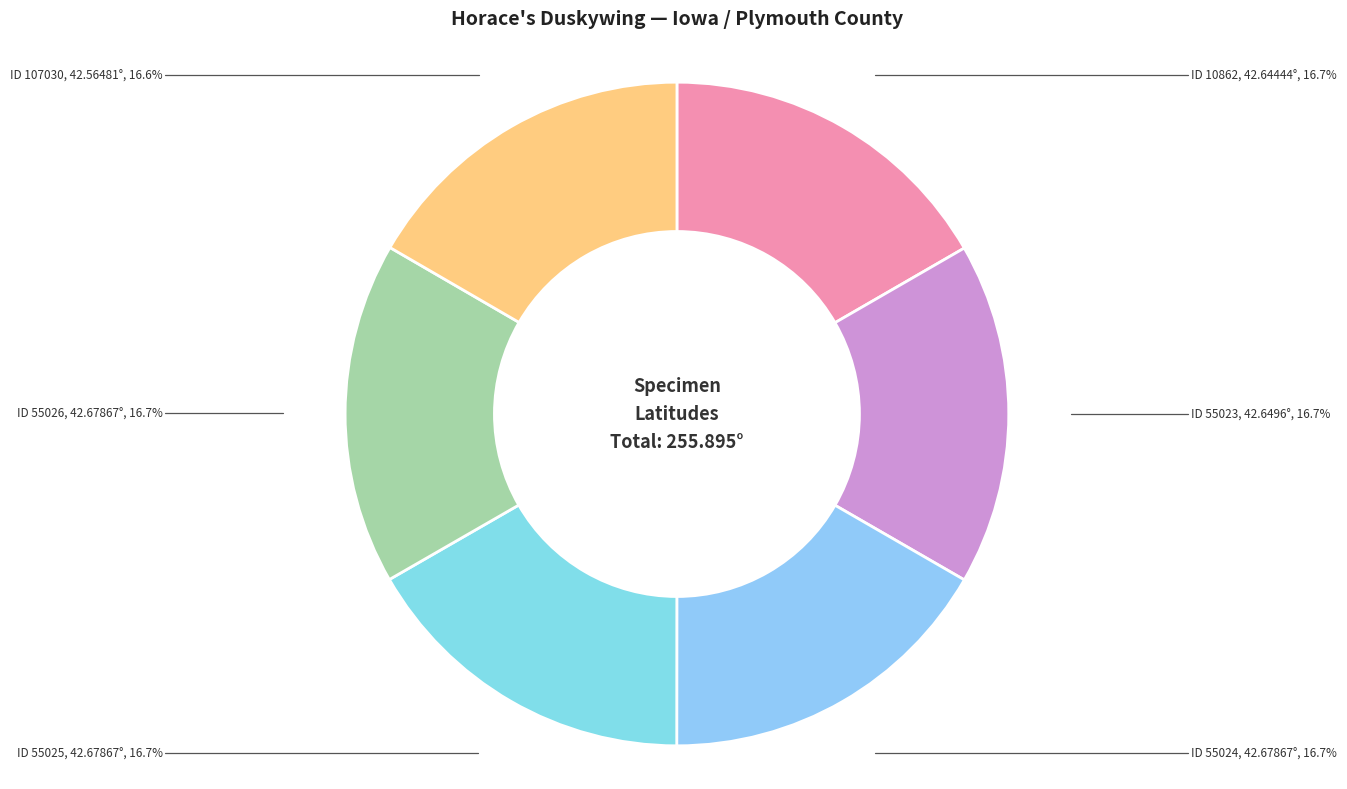

Which category has the smallest portion of the pie?

107030